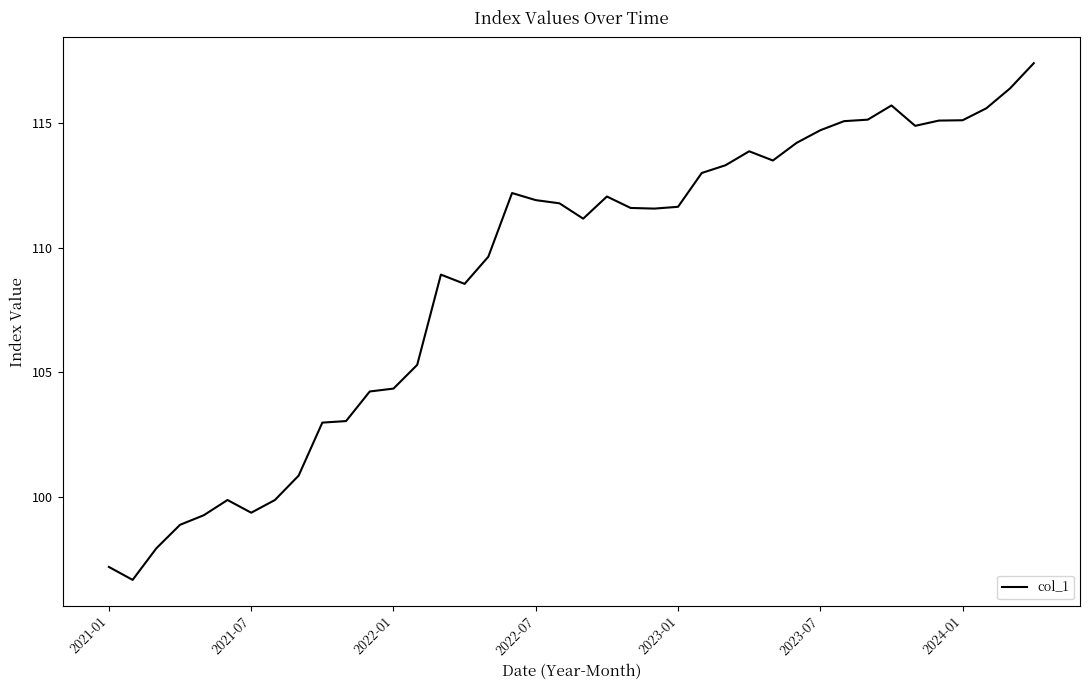

What is the maximum value shown in the chart?

117.4